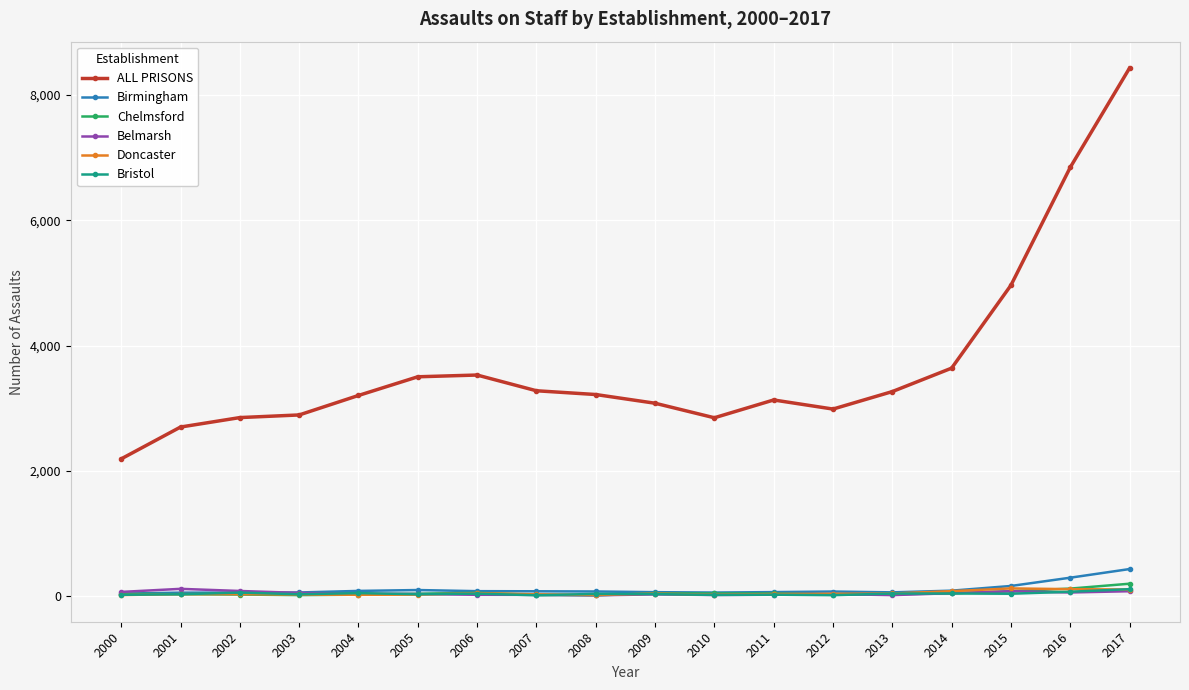

True or false: Belmarsh has more than 1 points higher than both neighbors.

True